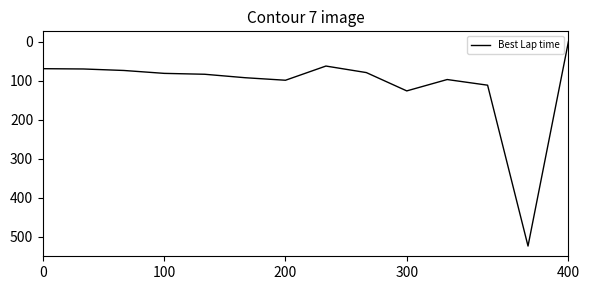

What is the difference between the maximum and minimum values?

523.7